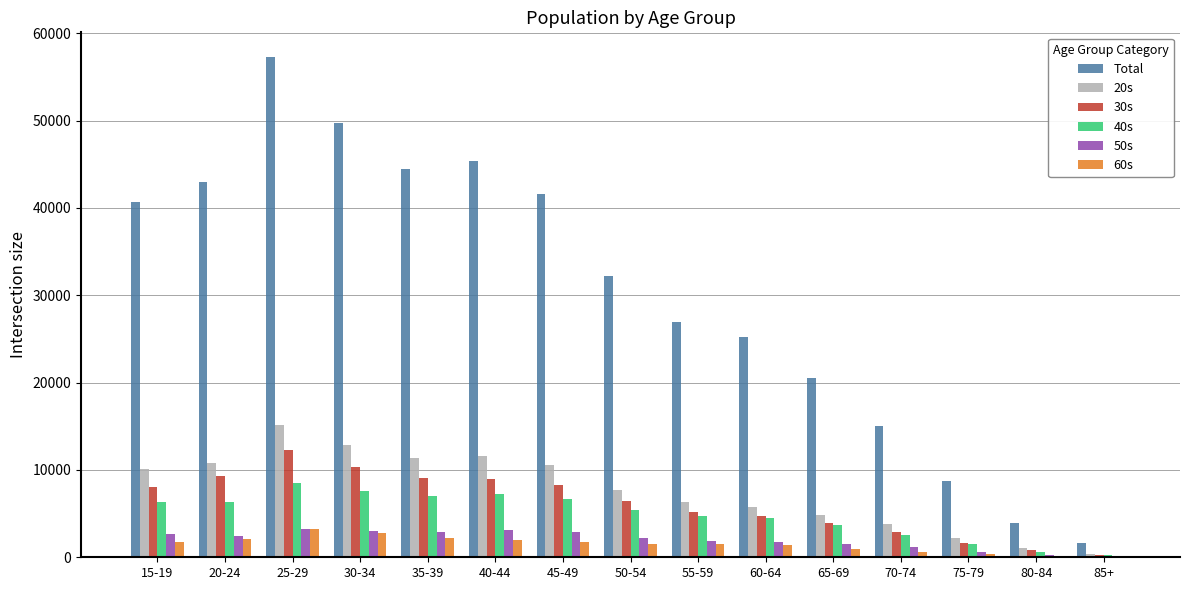

At which category does the chart reach its peak across all series?

25-29